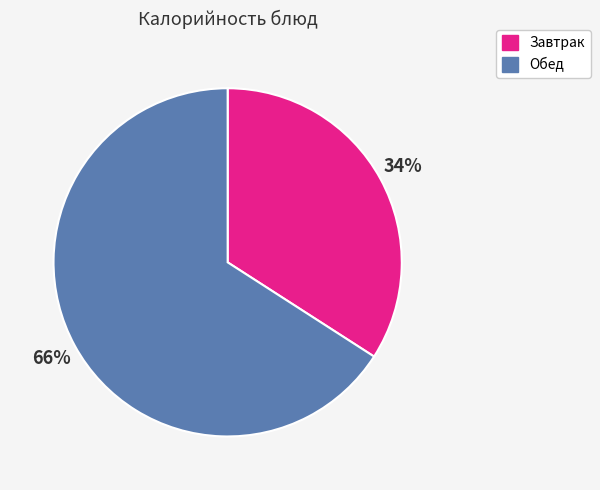

Does any single category account for the majority?

Yes